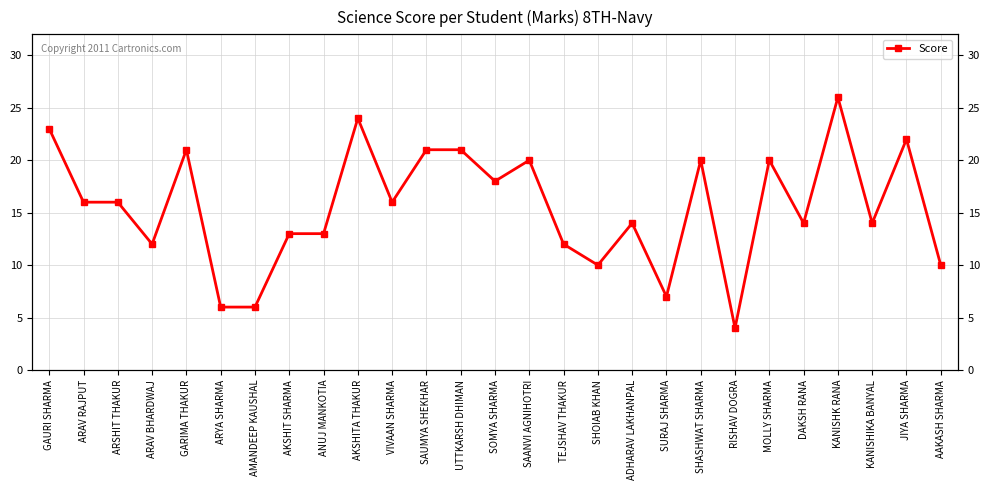

What is the ratio of the value at AMANDEEP KAUSHAL to the value at KANISHIKA BANYAL?

0.4